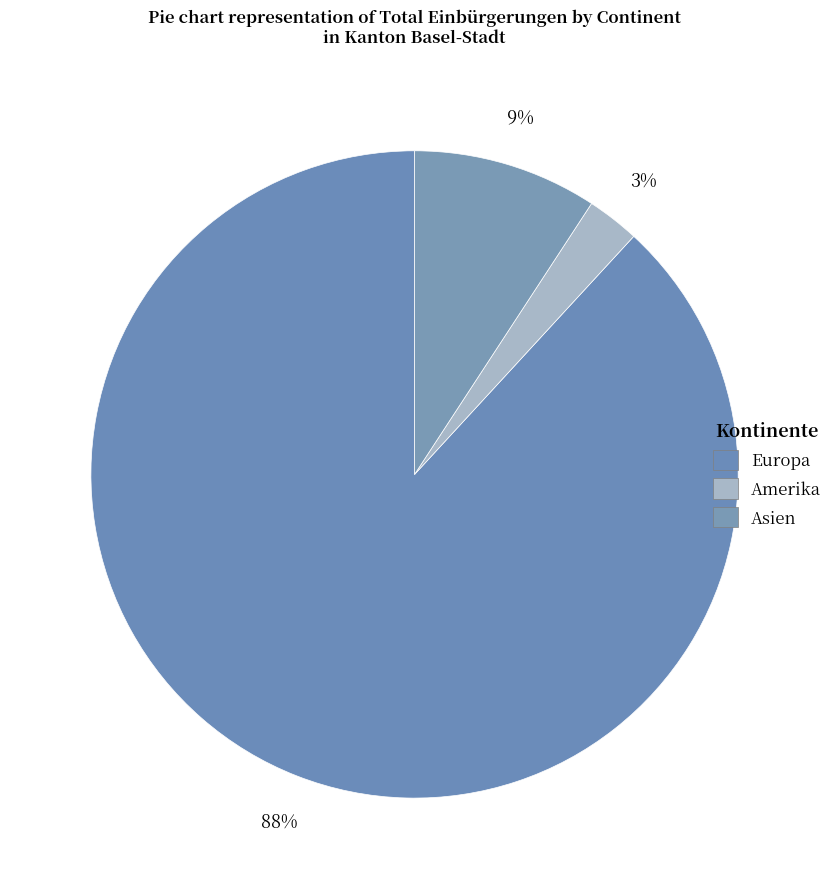

True or false: Amerika accounts for 3% of the total.

True